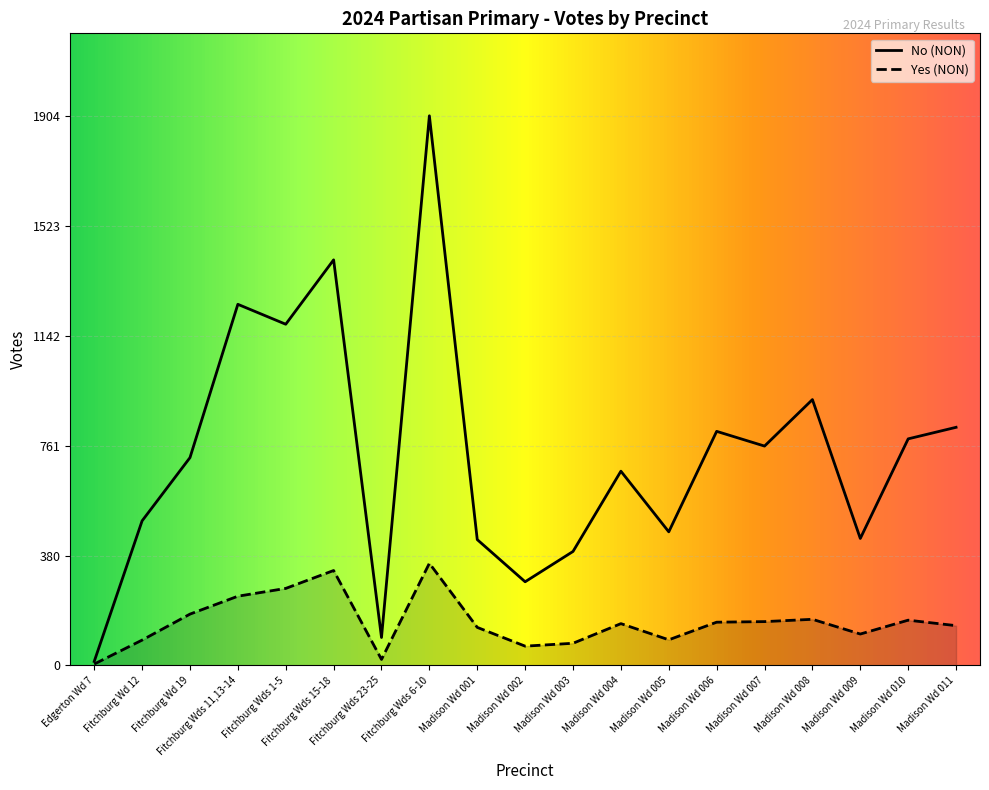

Which category has the highest value in the Yes (NON) series?

Fitchburg Wds 6-10